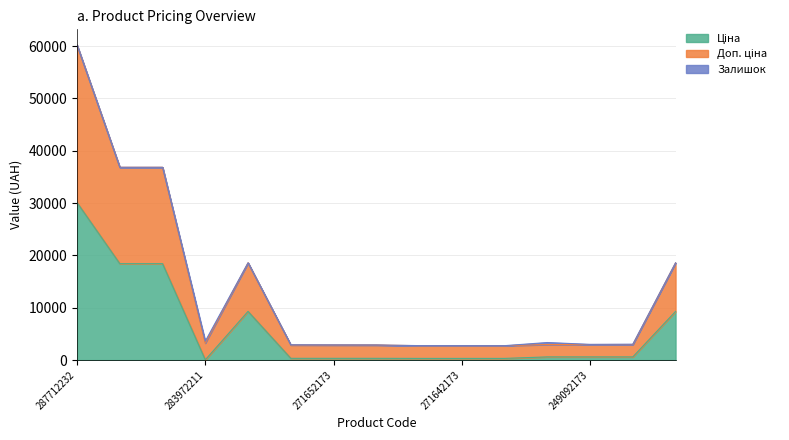

At which label does Ціна first exceed 591?

287712232